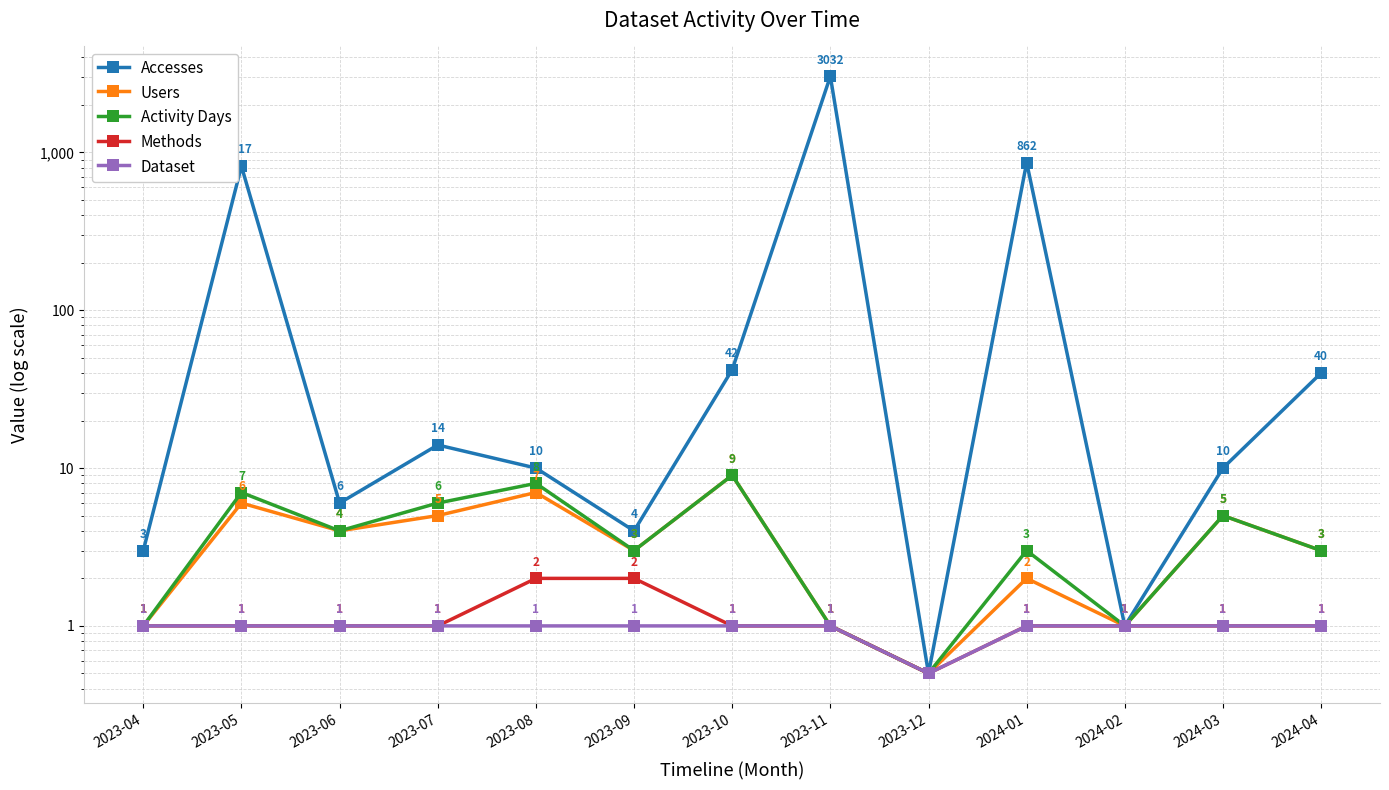

What is the label of the 4th point from the right?

2024-01